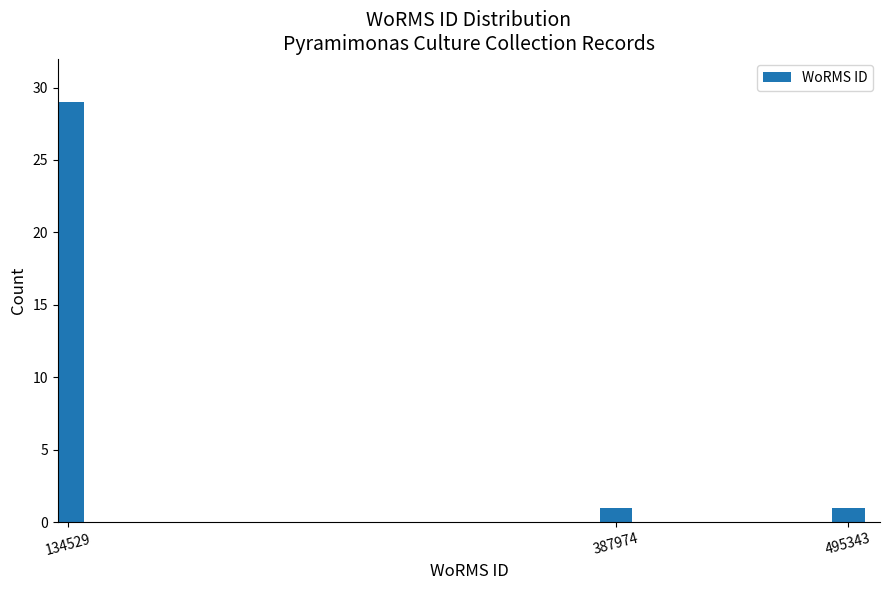

Reading left to right, list all the values displayed in this chart.

134529=29	387974=1	495343=1